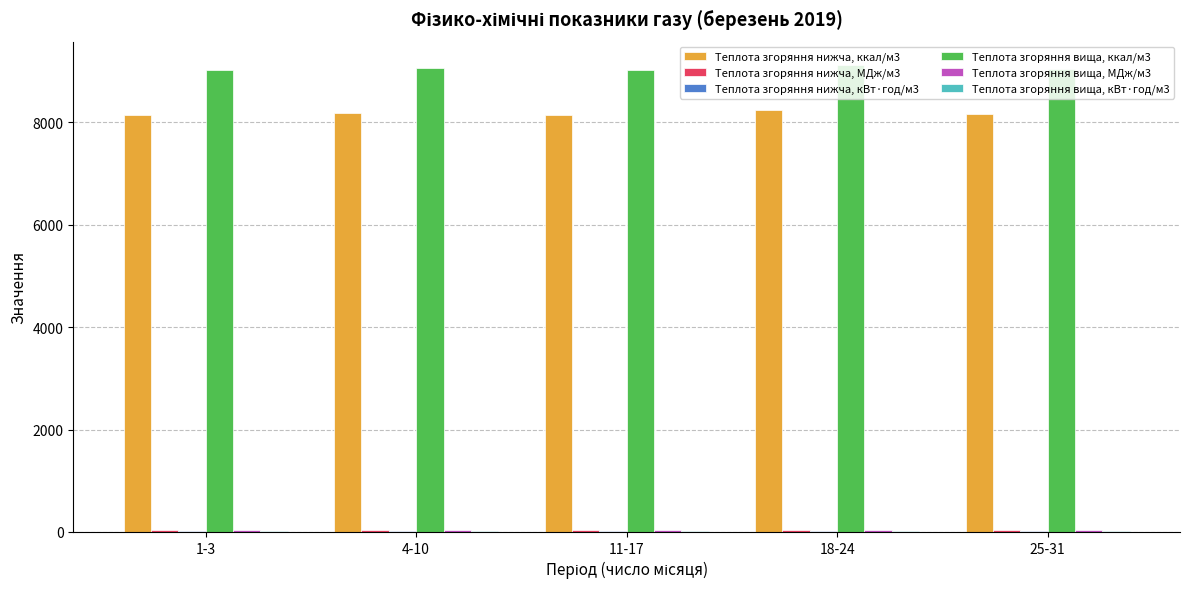

What is the sum of the Теплота згоряння вища, ккал/м3 values at 11-17 and 25-31?

18071.1